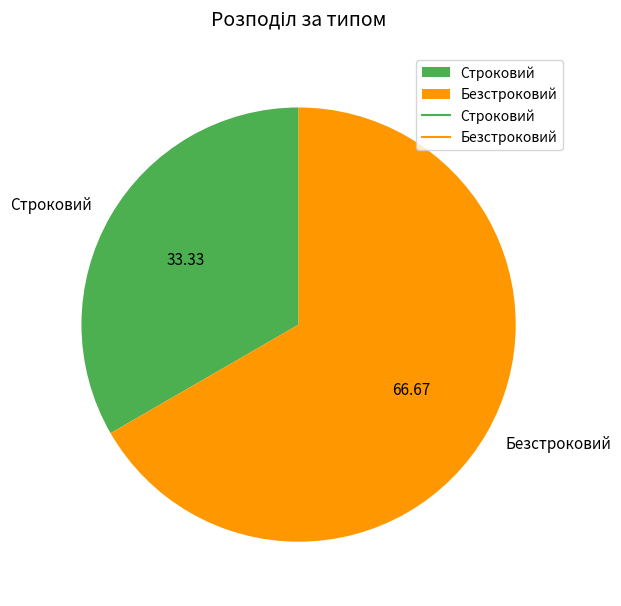

Is Безстроковий the majority of the pie?

Yes